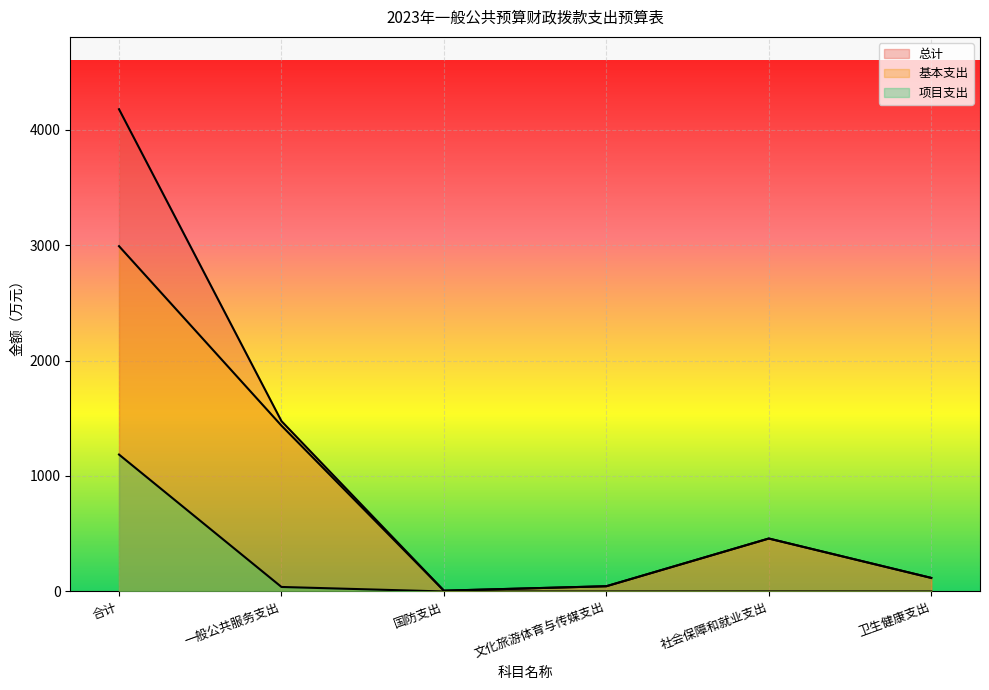

What is the minimum value for 基本支出?

7.0